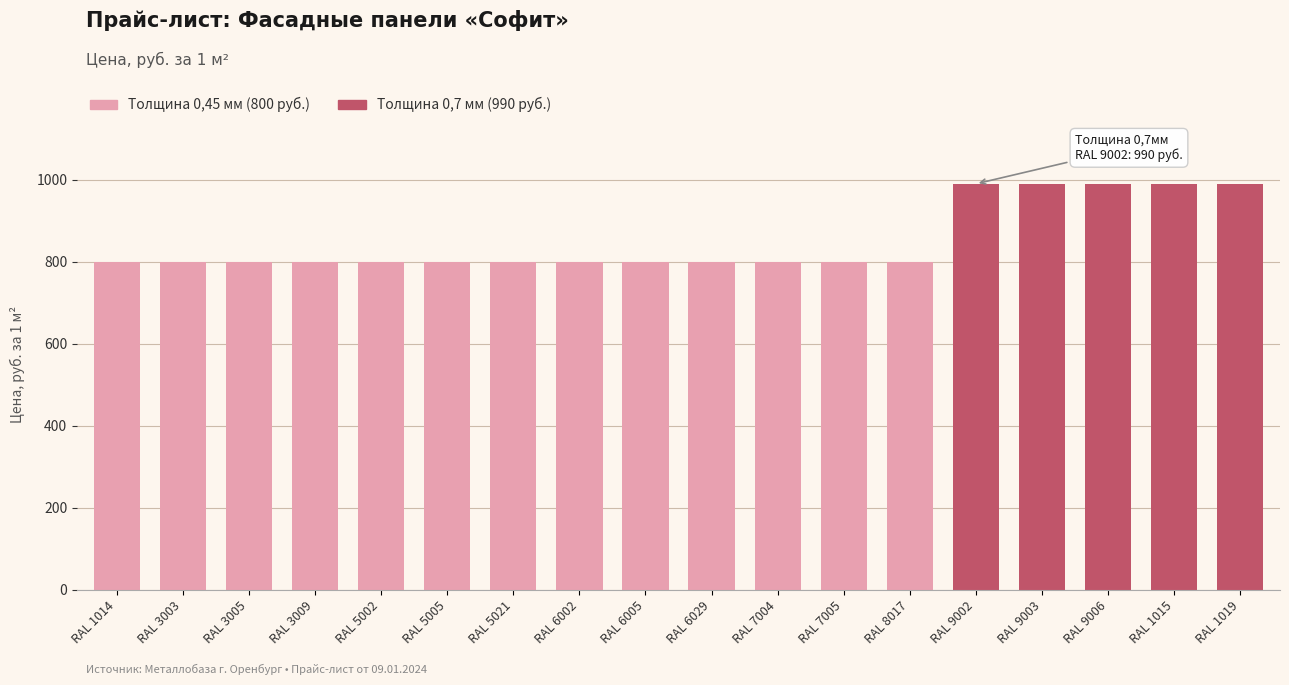

What is the value of the 15th bar from the left?

990